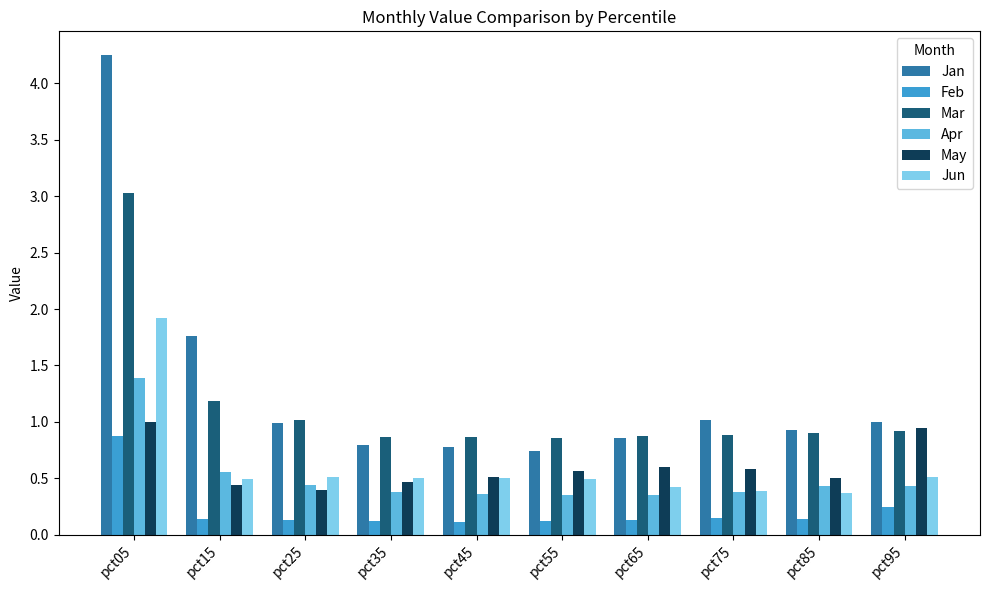

Is the value of Apr at pct25 greater than the value of Jan at pct35?

No